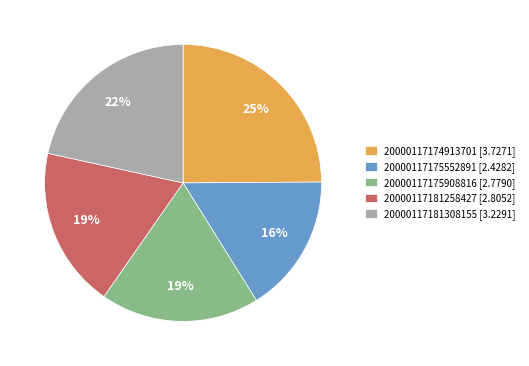

Is there a majority slice in this chart?

No